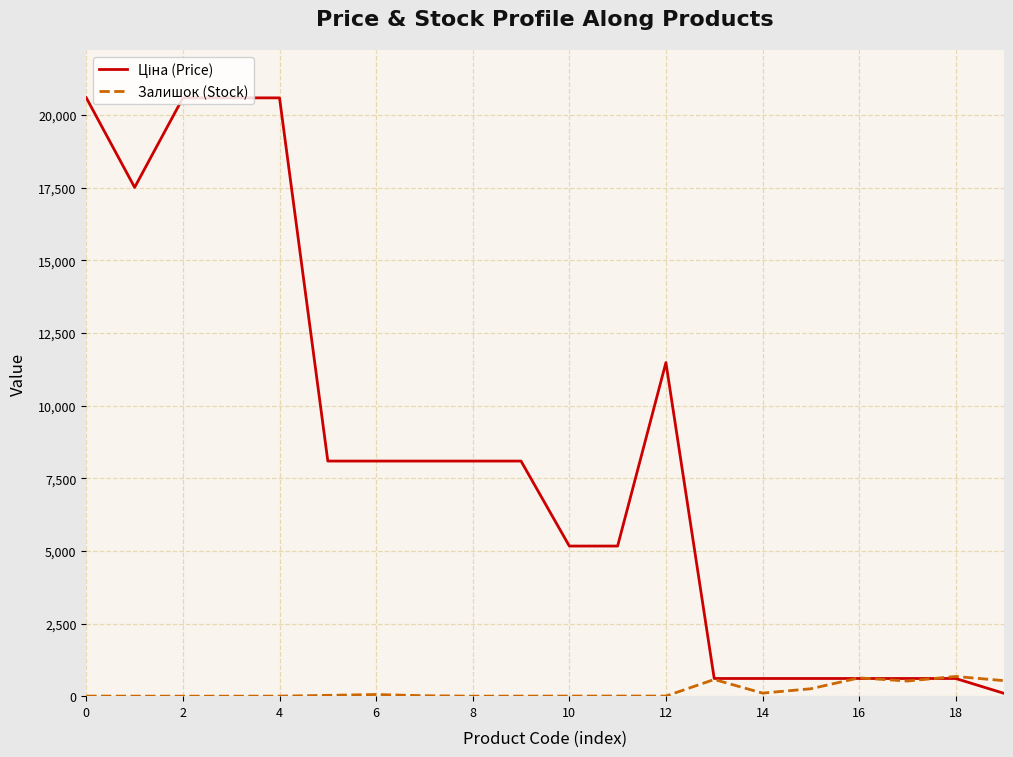

Is it true that Залишок (Stock) equals 3.0 at 0?

True